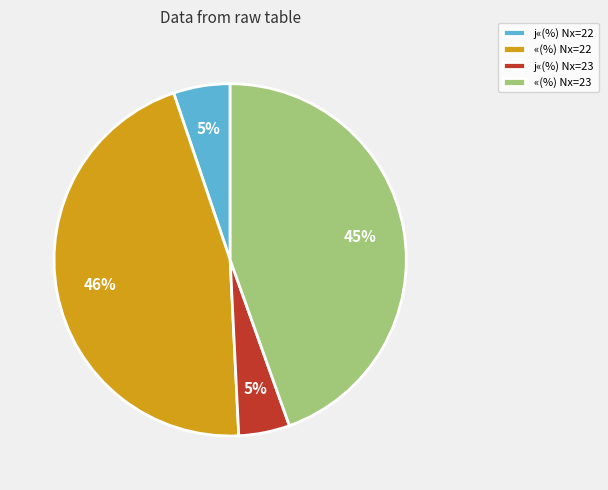

Which has a higher value, «(%) Nx=23 or «(%) Nx=22?

«(%) Nx=22